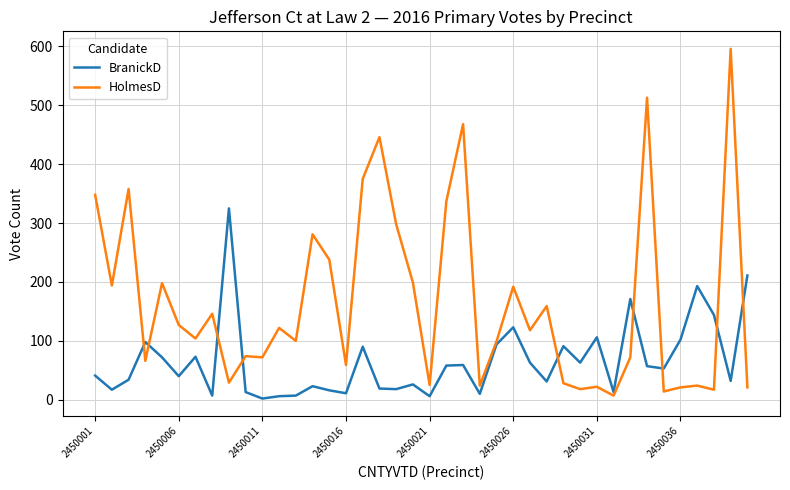

Which series has the largest range (max minus min)?

HolmesD